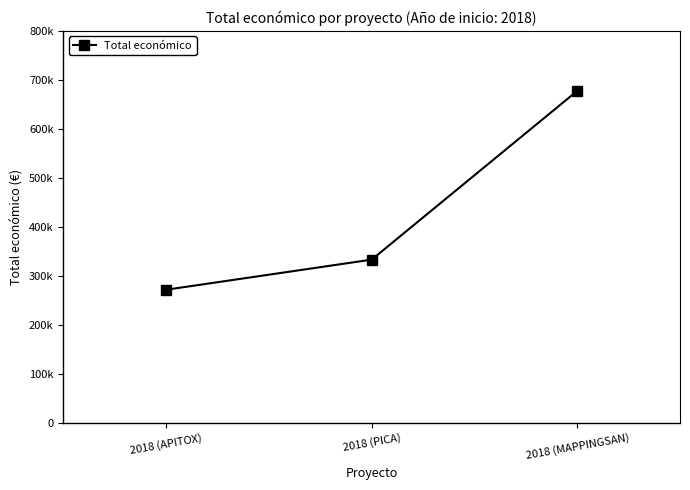

Does the chart have visible grid lines?

No